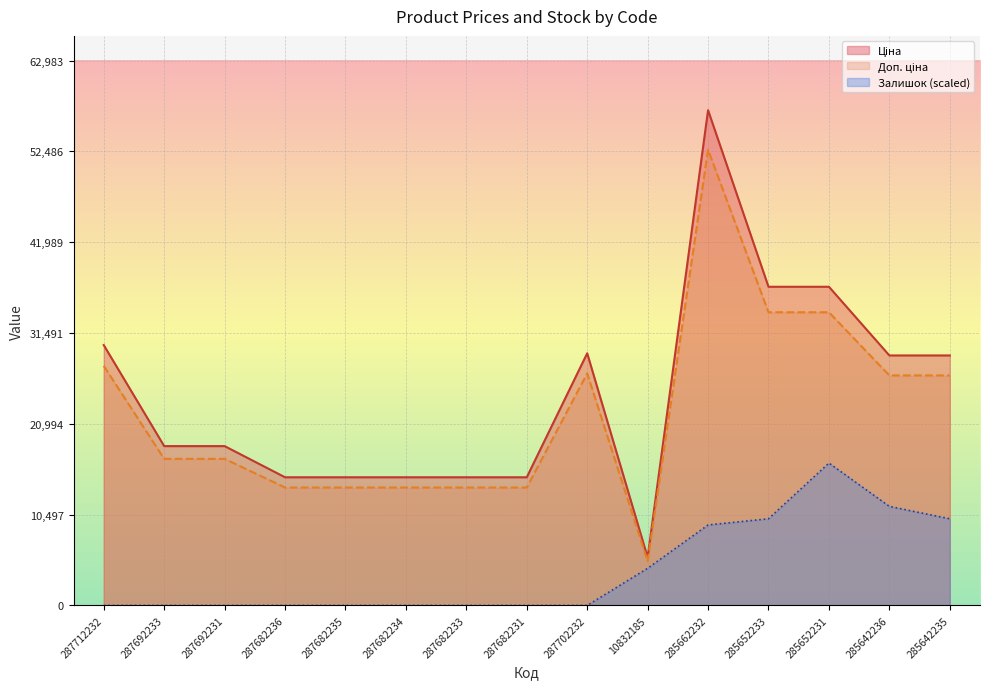

Is it true that Залишок equals 26853.8 at 285652231?

False